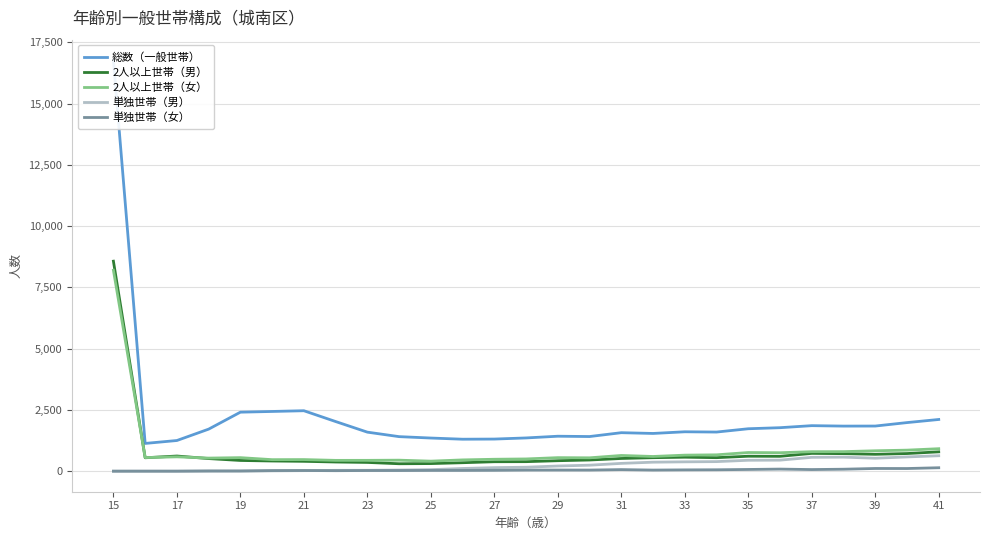

What is the difference between the second highest and second lowest values in the 単独世帯（女） series?

110